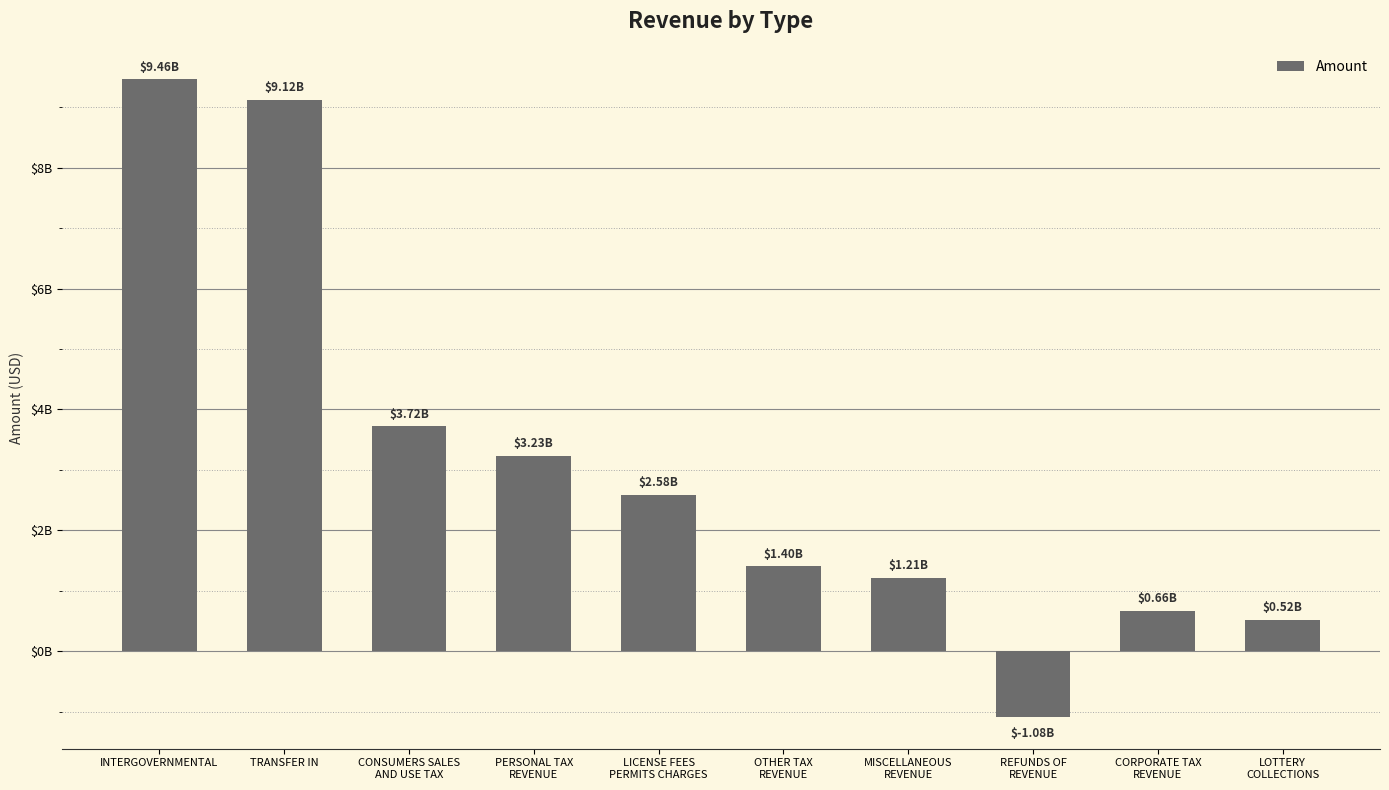

Which has a higher value, TRANSFER IN or INTERGOVERNMENTAL?

INTERGOVERNMENTAL